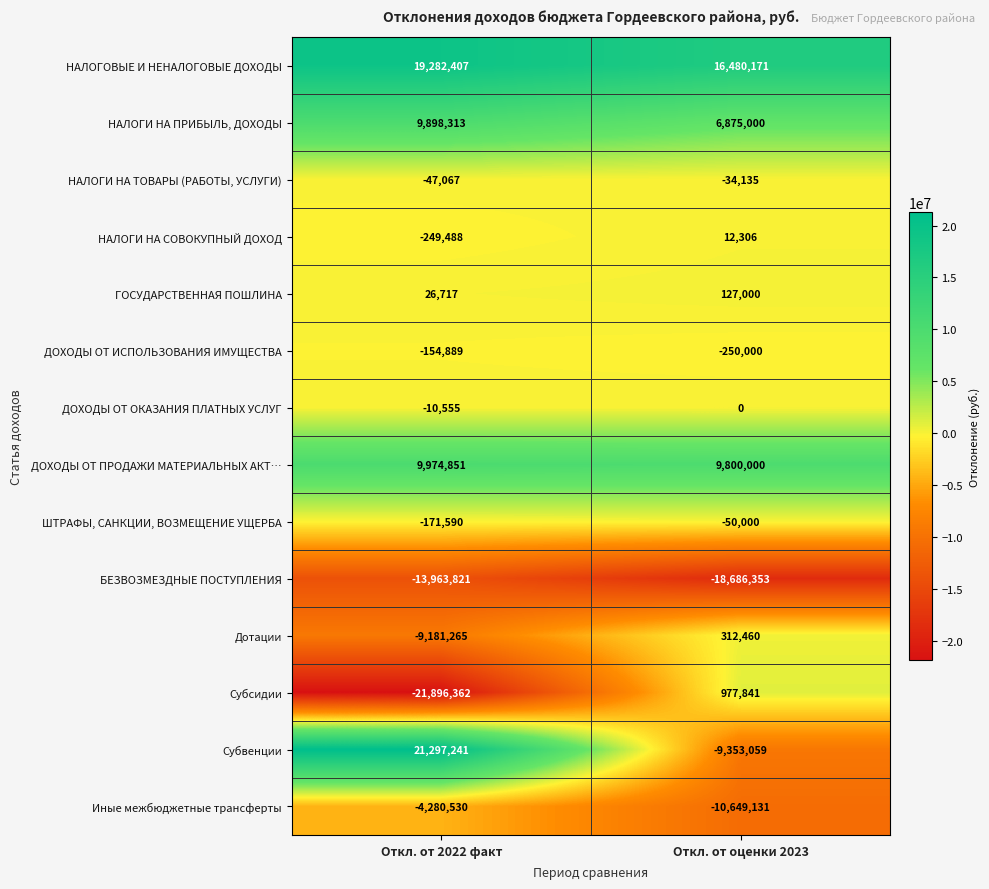

The ДОХОДЫ ОТ ОКАЗАНИЯ ПЛАТНЫХ УСЛУГ series shows -7126 at Откл. от оценки 2023. True or false?

False